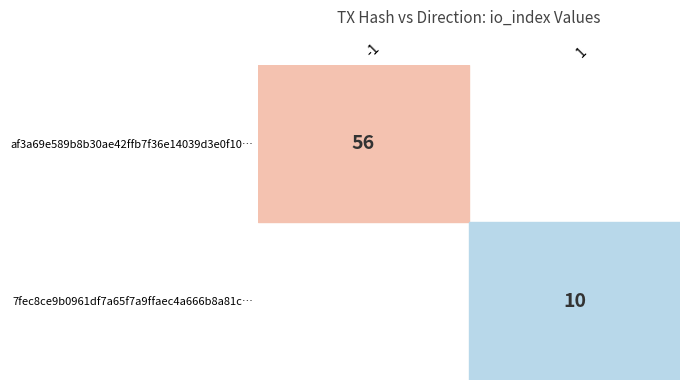

What is the average value of the 7fec8ce9b0961df7a65f7a9ffaec4a666b8a81c series?

6